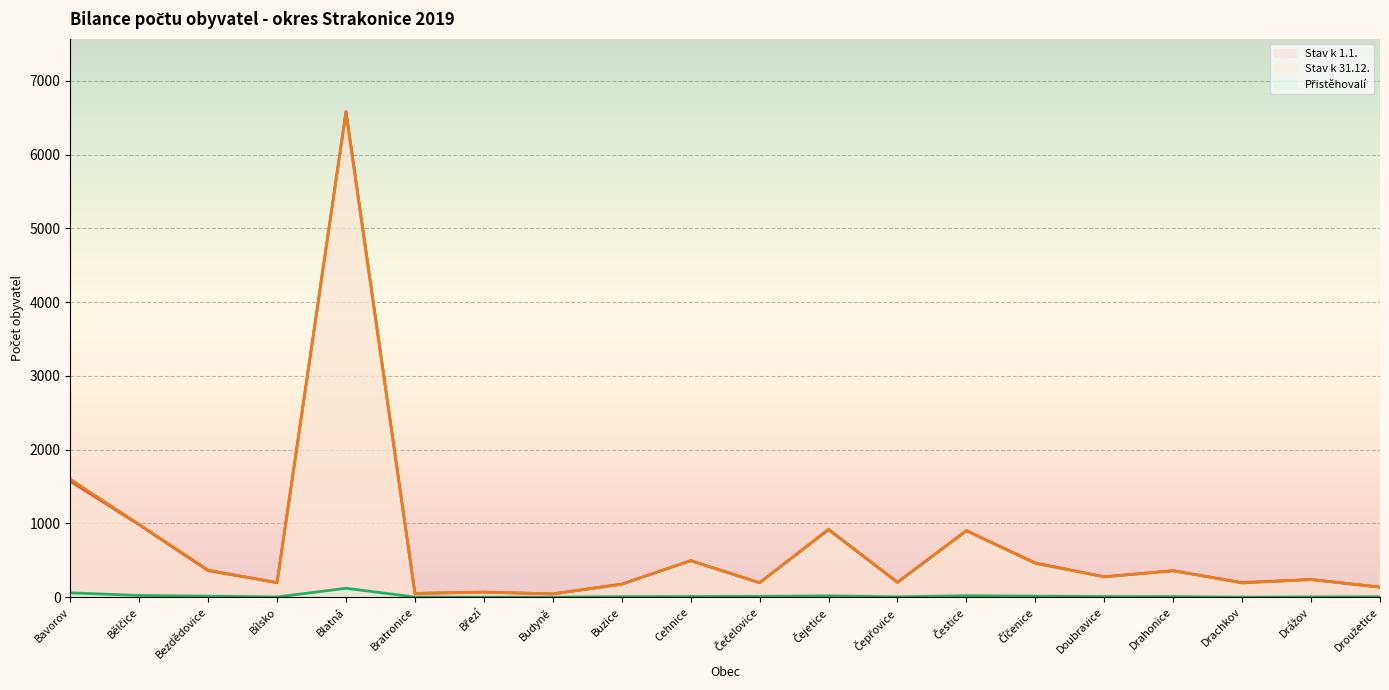

What is the maximum value for Přistěhovalí?

121